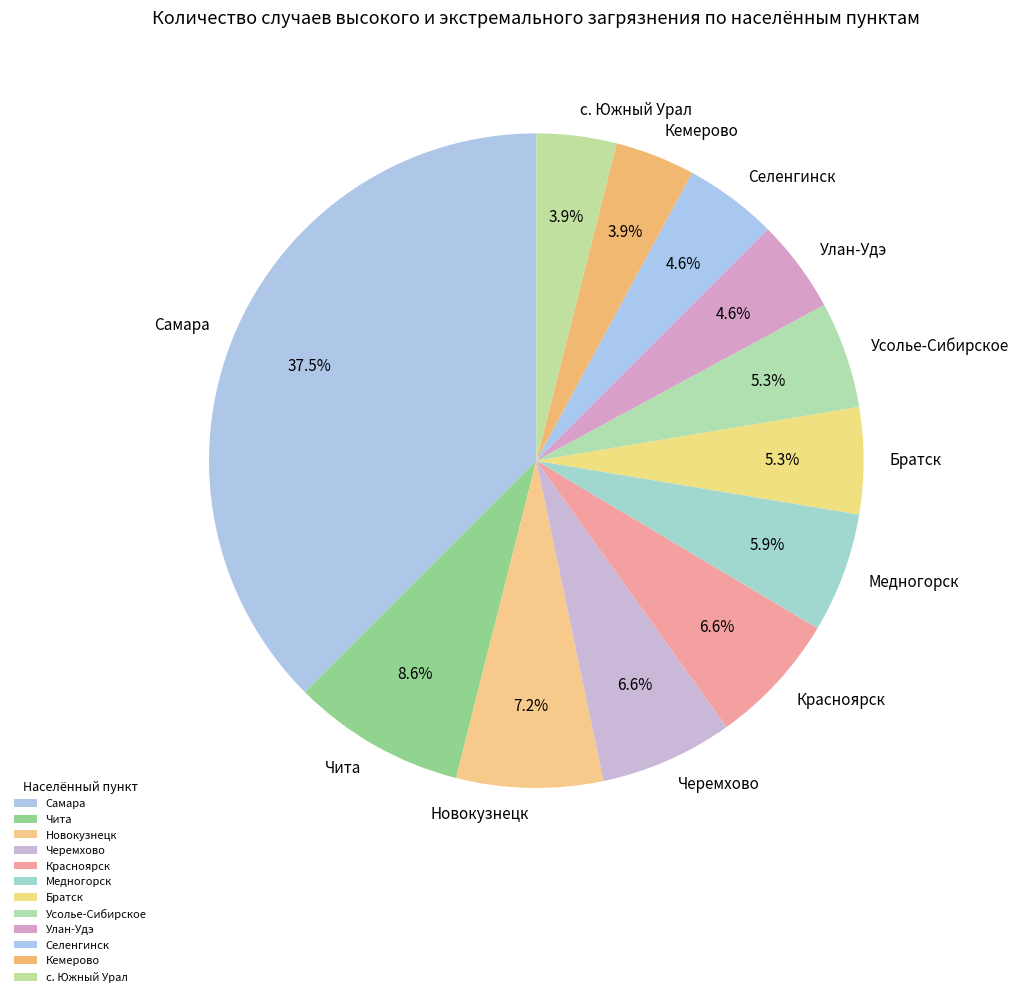

Count the number of slices in the pie.

12